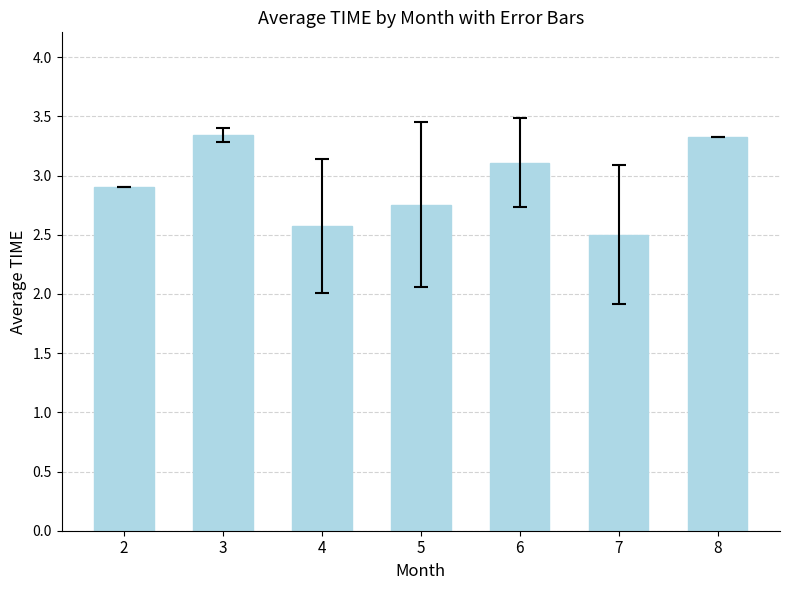

What is the difference between the maximum and second lowest values?

0.8